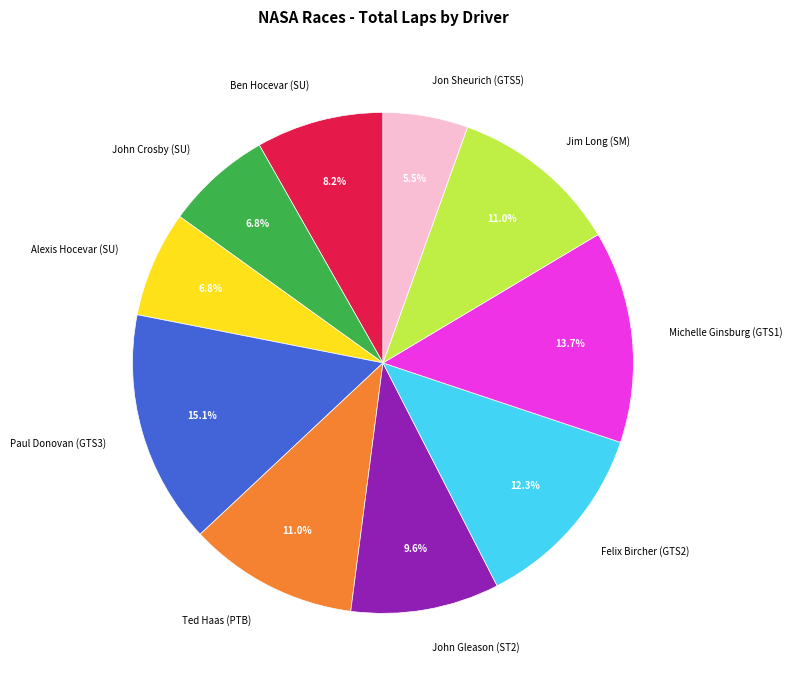

Is there any slice that represents more than half of the pie?

No